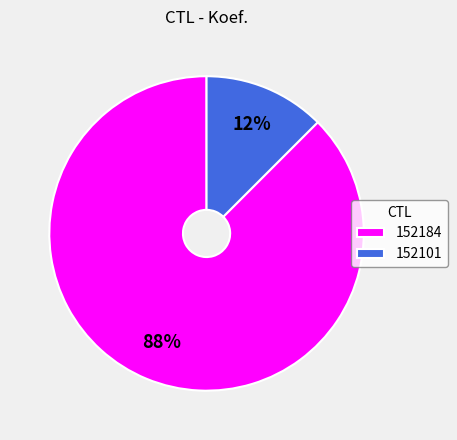

Rank the categories by value from highest to lowest.

152184, 152101